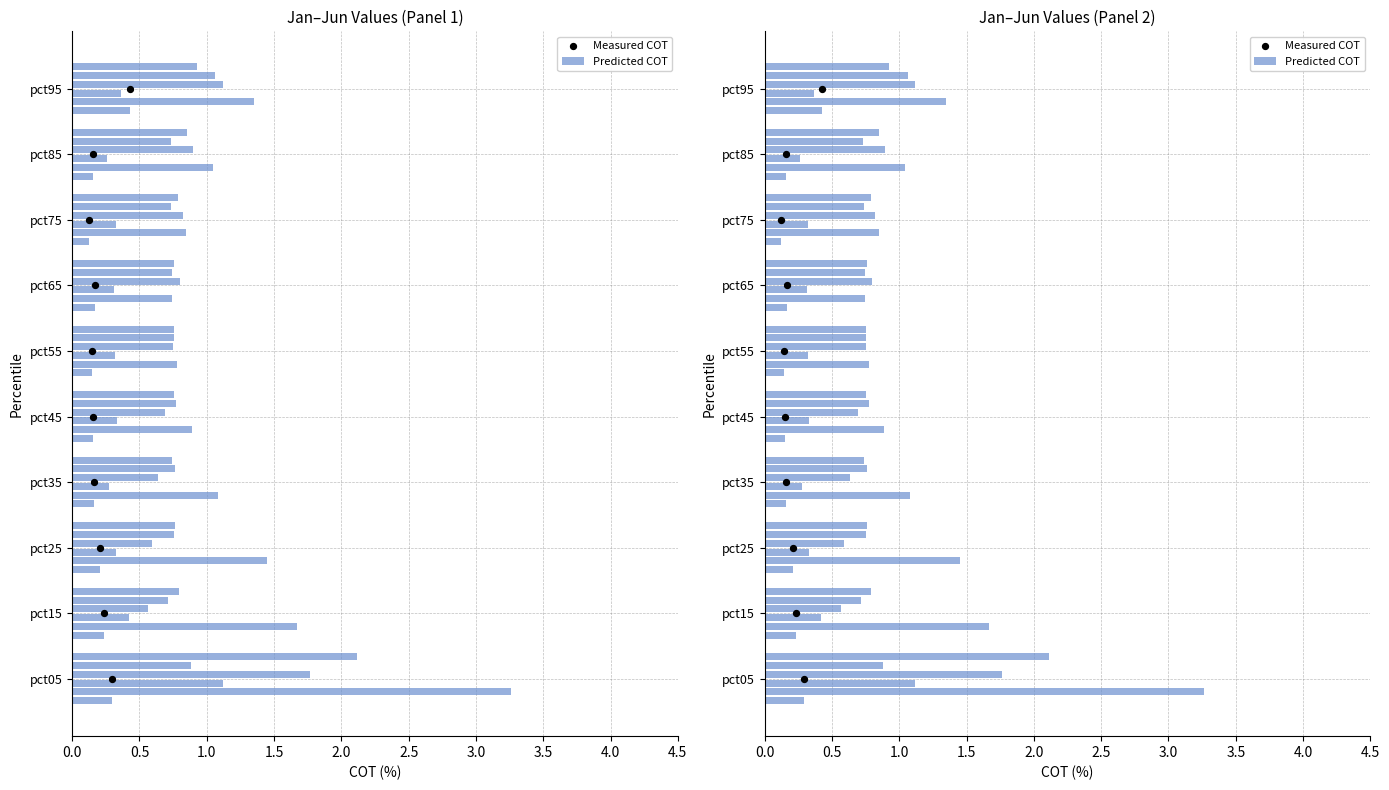

What are all the series names shown in the legend?

Predicted COT, Measured COT